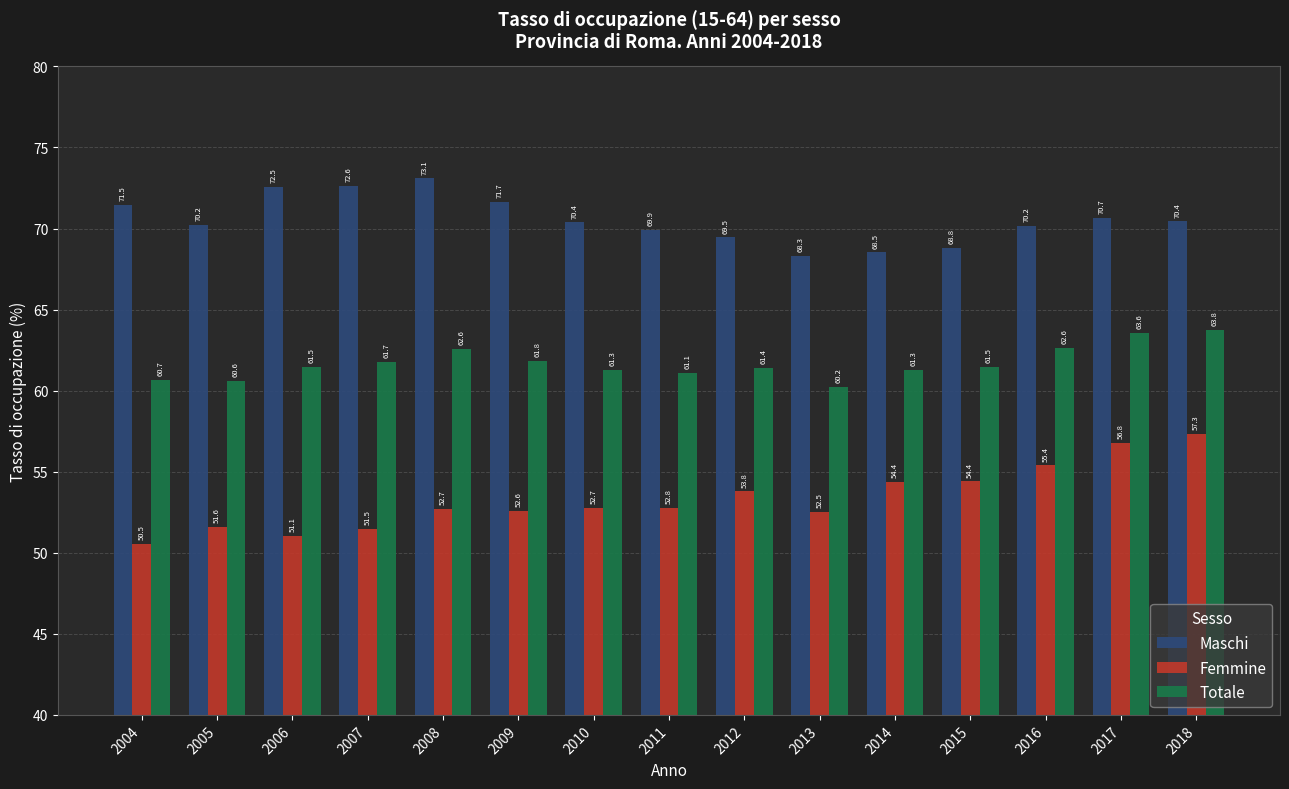

List the series in order of their overall mean, highest first.

Maschi, Totale, Femmine